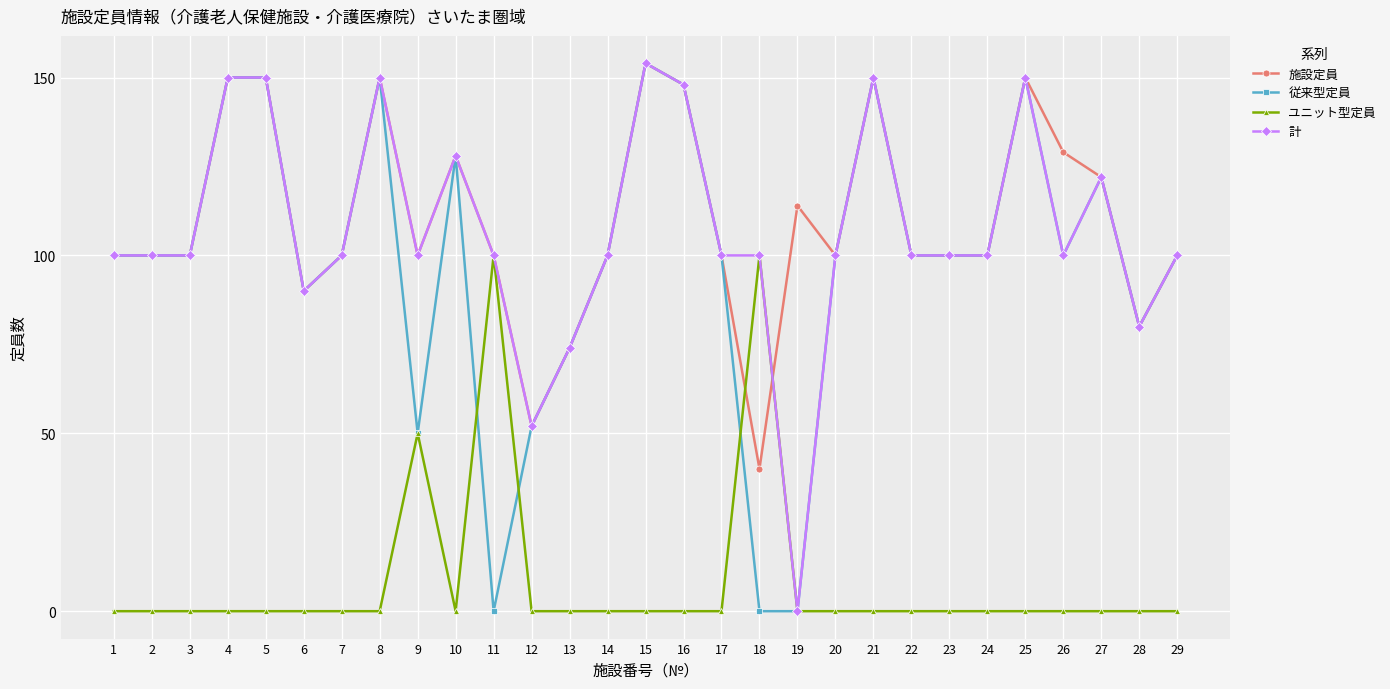

Reading left to right, what are all the values shown in this chart?

施設定員: 100	100	100	150	150	90	100	150	100	128	100	52	74	100	154	148	100	40	114	100	150	100	100	100	150	129	122	80	100
従来型定員: 100	100	100	150	150	90	100	150	50	128	0	52	74	100	154	148	100	0	0	100	150	100	100	100	150	100	122	80	100
ユニット型定員: 0	0	0	0	0	0	0	0	50	0	100	0	0	0	0	0	0	100	0	0	0	0	0	0	0	0	0	0	0
計: 100	100	100	150	150	90	100	150	100	128	100	52	74	100	154	148	100	100	0	100	150	100	100	100	150	100	122	80	100